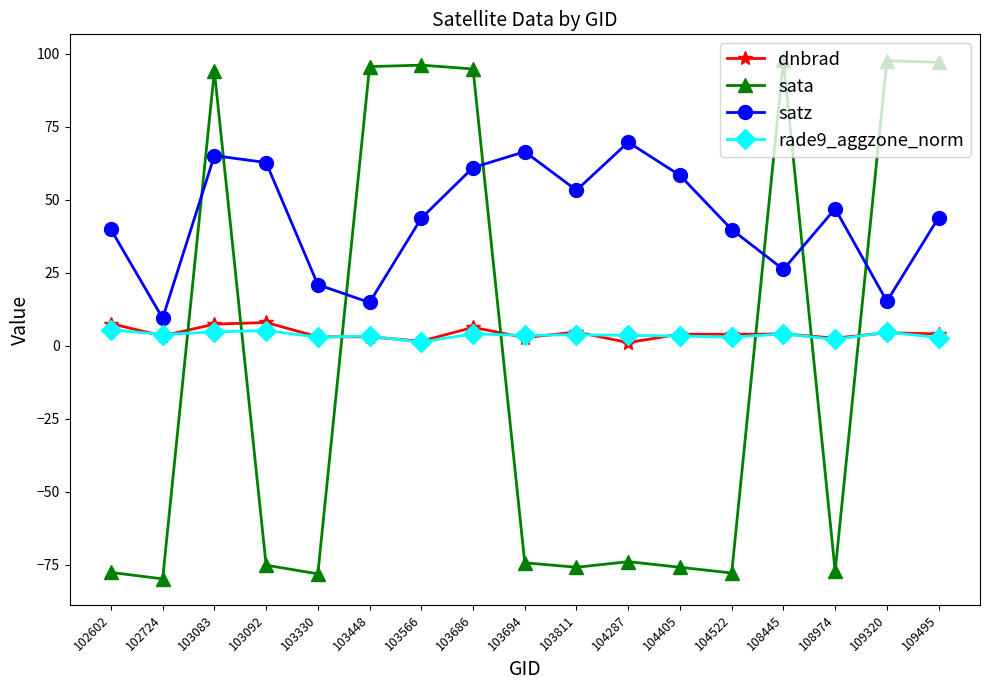

True or false: dnbrad and rade9_aggzone_norm intersect in this chart.

True